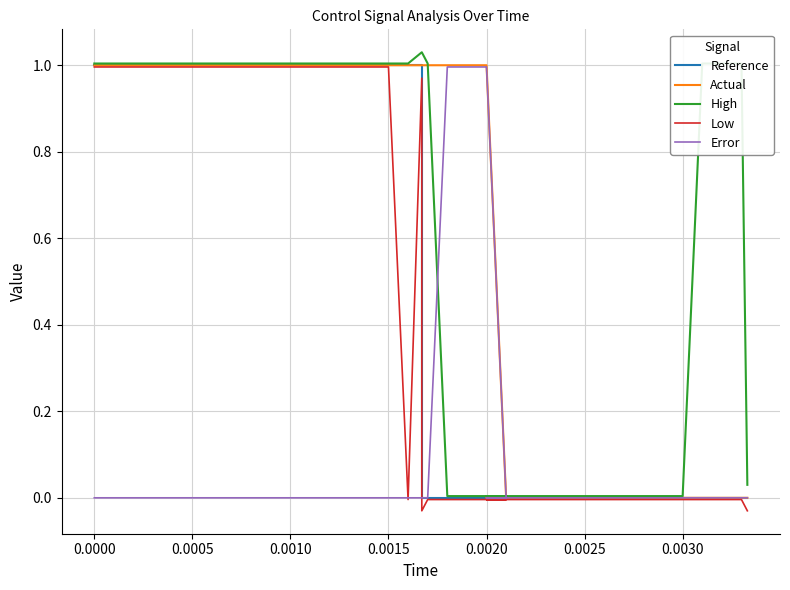

What is the difference between the maximum and minimum values in the Reference series?

1.0